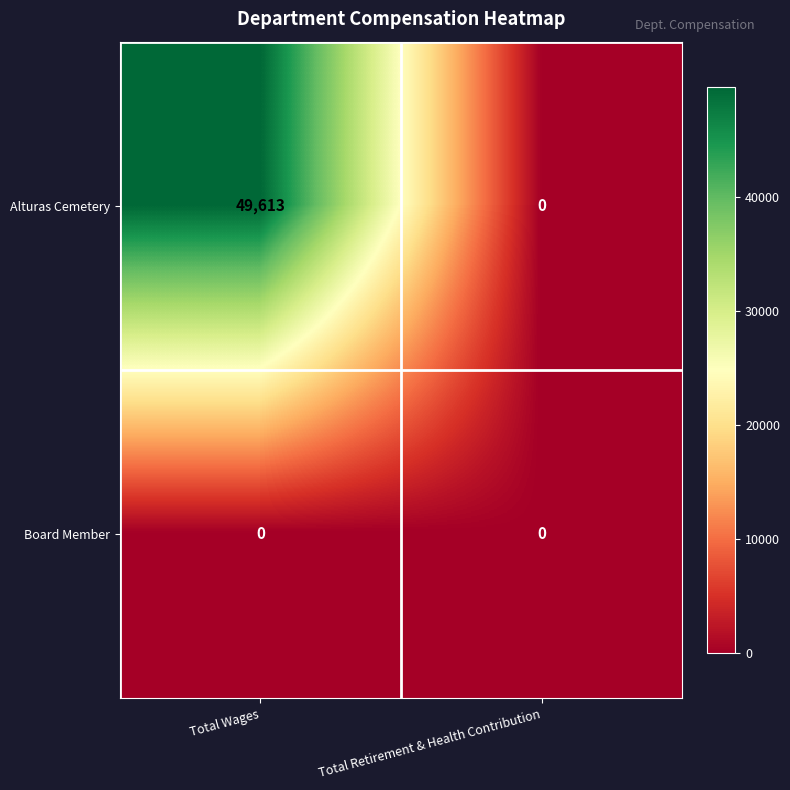

Reading right to left, what are all the values shown in this chart?

Alturas Cemetery: Total Retirement & Health Contribution=0	Total Wages=49613
Board Member: Total Retirement & Health Contribution=0	Total Wages=0